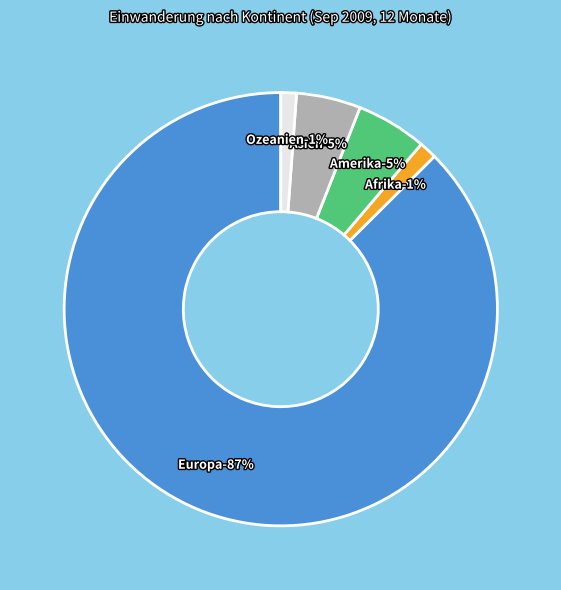

To the nearest percent, what portion does Europa represent?

87%